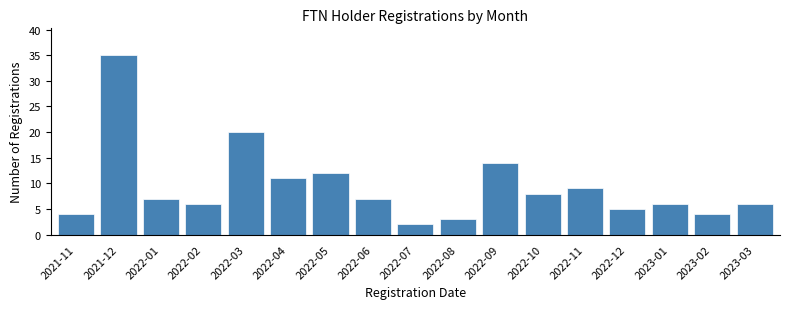

Reading left to right, what are all the values shown in this chart?

4	35	7	6	20	11	12	7	2	3	14	8	9	5	6	4	6